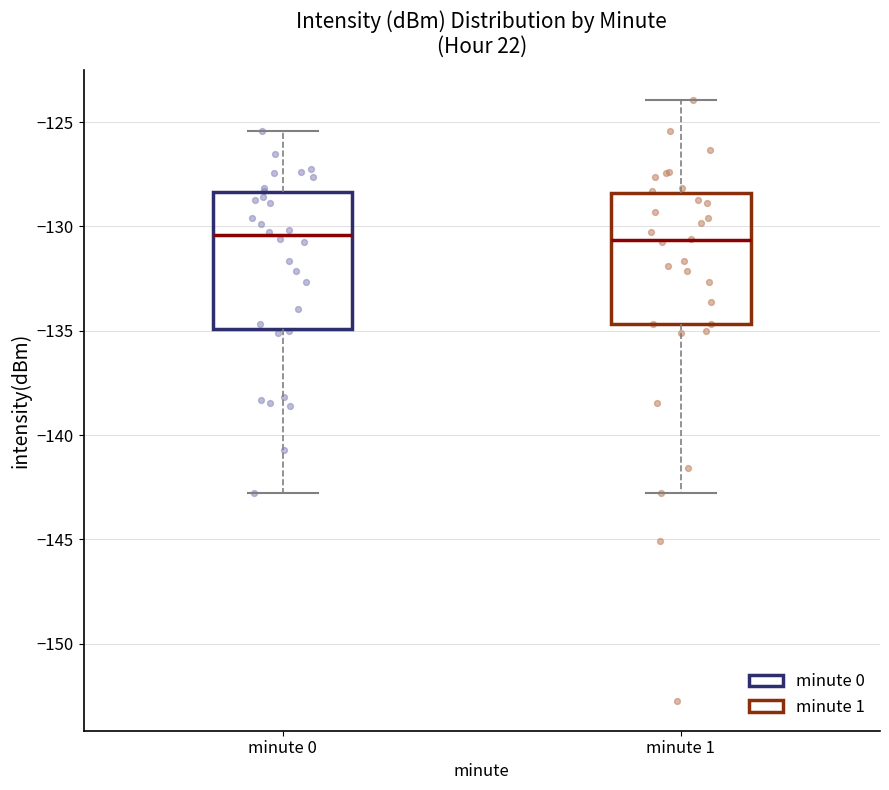

Reading left to right, read every box against the y-axis: the position of its median line, the range the box covers, and the ends of its whiskers. The values are not printed on the chart, so give them approximately, as read against the axis.

minute 0: median -130.5, box -135.0 to -128.5, whiskers -143.0 to -125.5
minute 1: median -130.5, box -134.5 to -128.5, whiskers -143.0 to -124.0